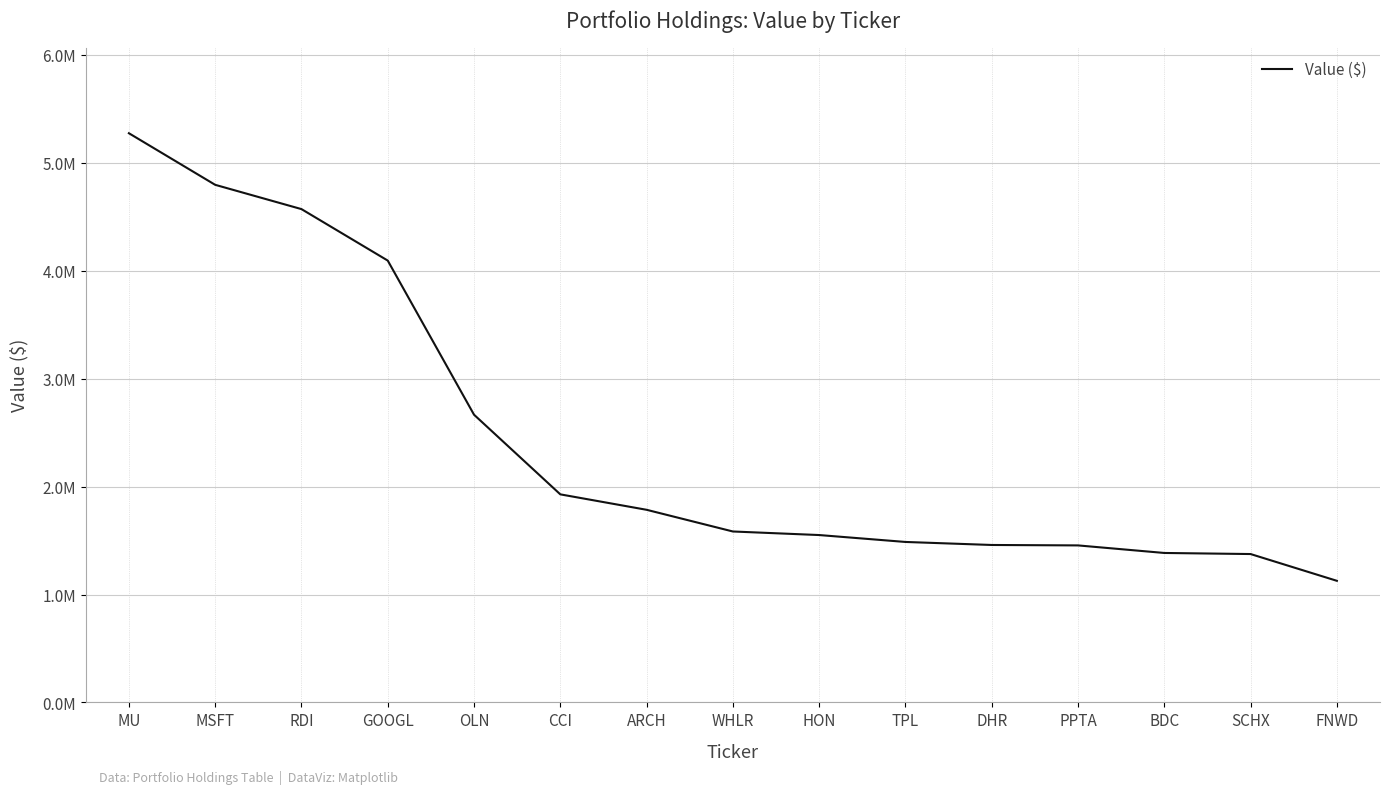

Between FNWD and RDI, which is larger?

RDI